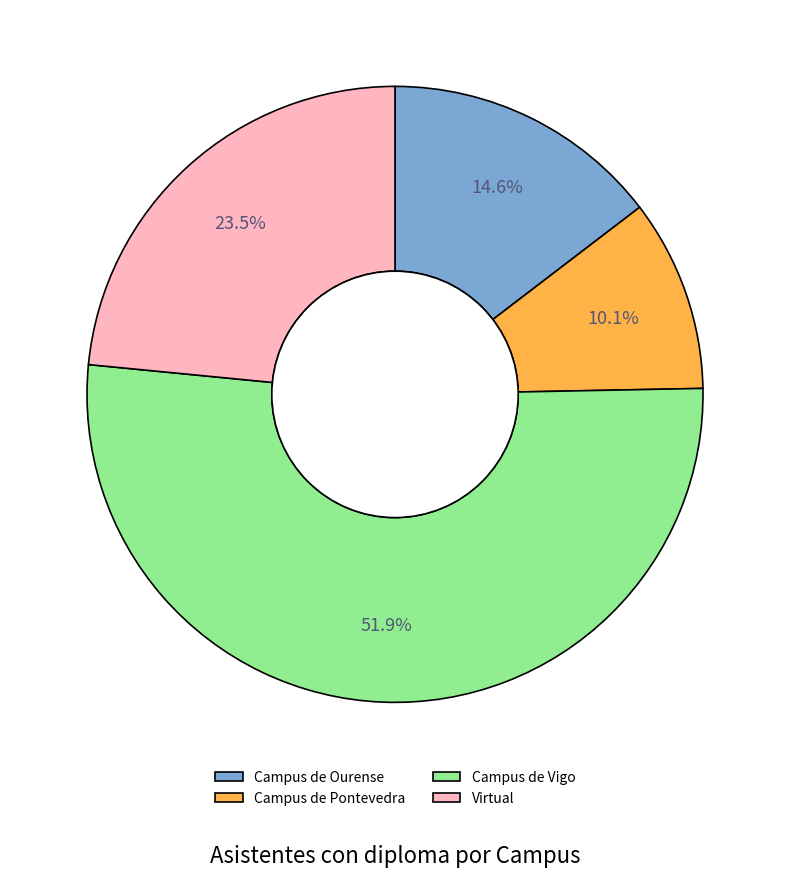

What is the ratio of the value at Campus de Ourense to the value at Campus de Vigo?

0.3